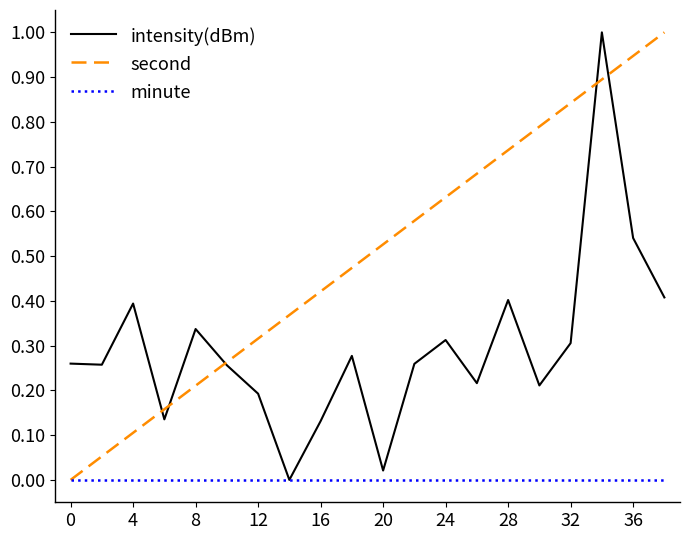

What is the maximum value shown in the chart?

1.0